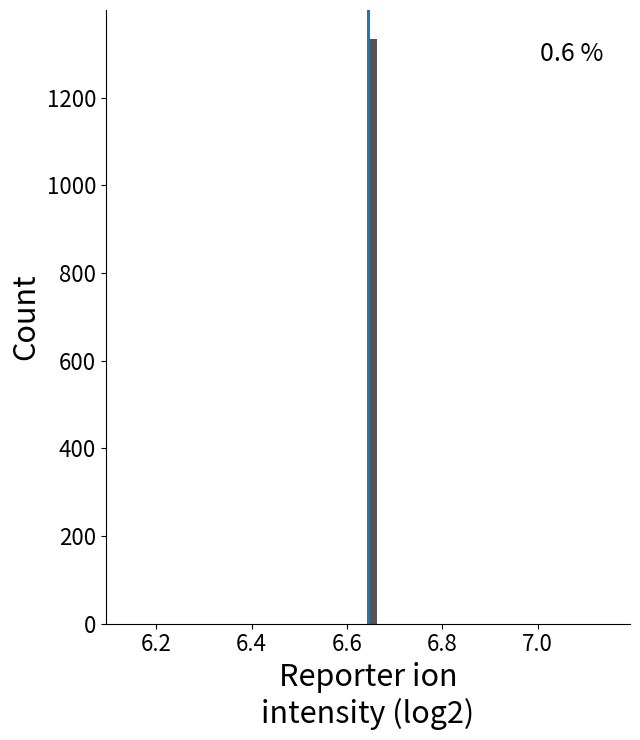

Around what value on the x-axis is the tallest bar? Give the approximate position of its centre, as read against the axis.

6.66